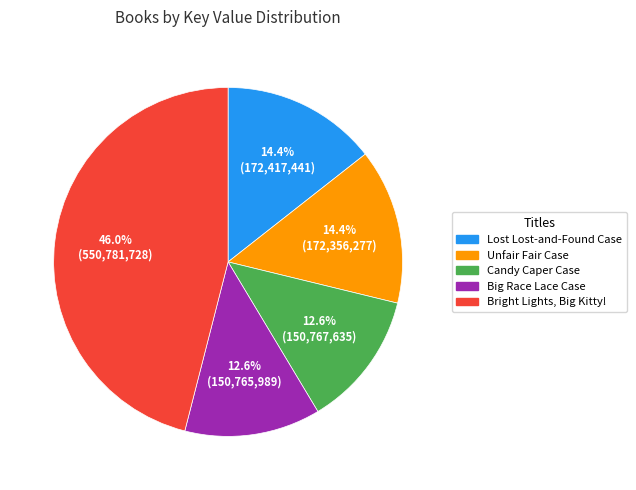

How many segments does this pie chart have?

5